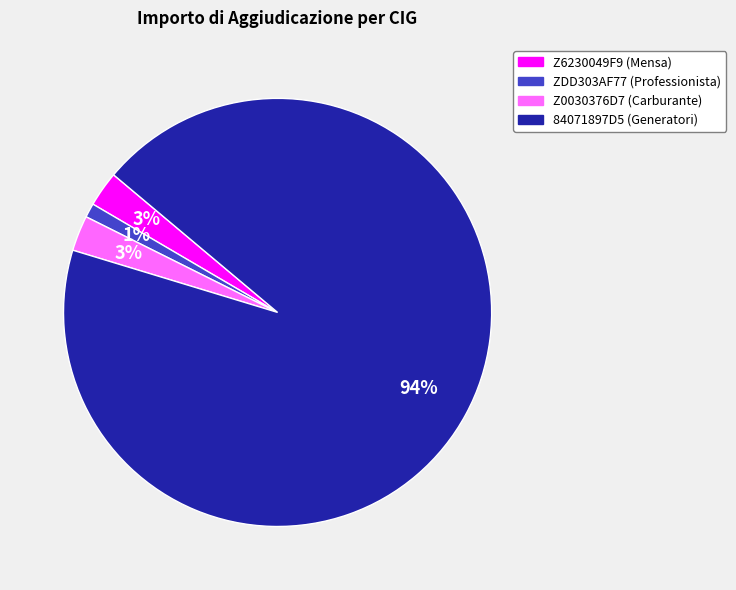

Is it true that 84071897D5 (Generatori) is 99% of the pie?

False